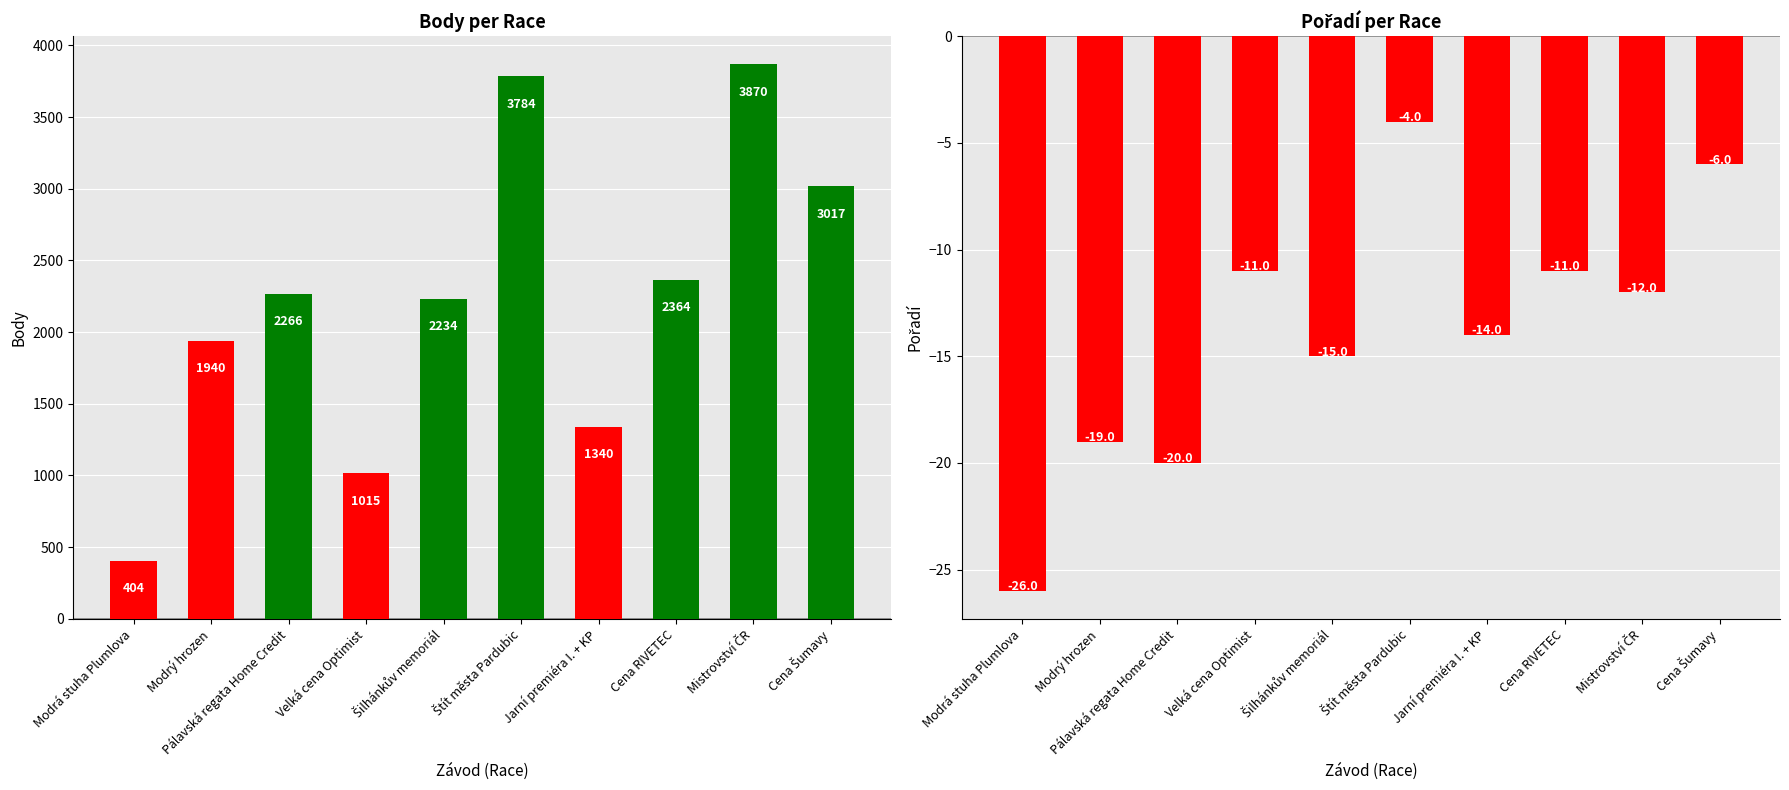

Which series has the largest total across all categories?

Body